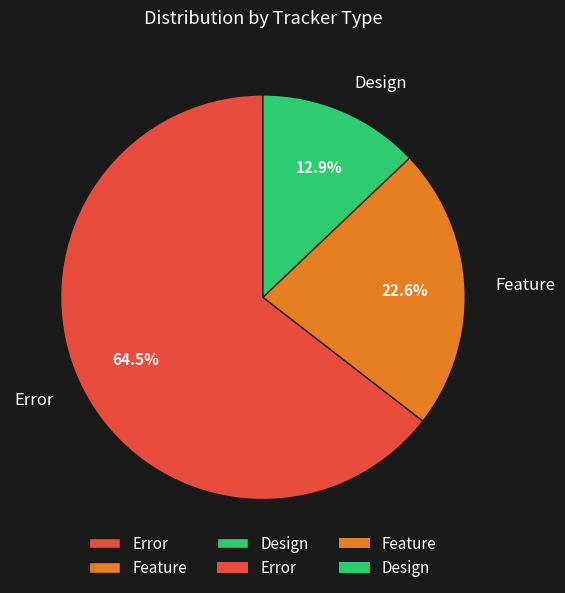

Which slice is the smallest?

Design